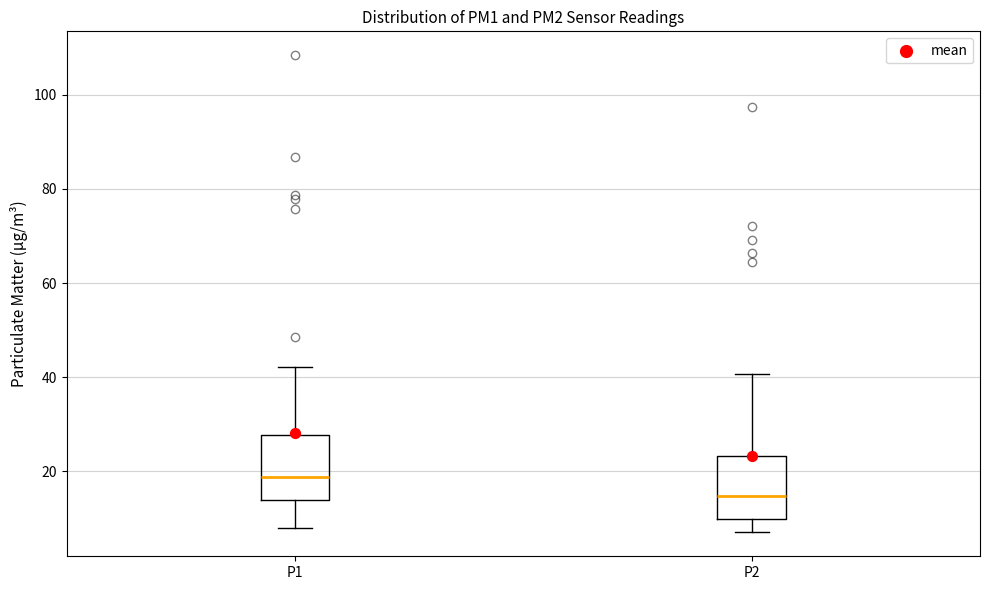

Where is the lower edge of the box for P2 on the y-axis? The values are not printed on the chart, so give them approximately, as read against the axis.

10